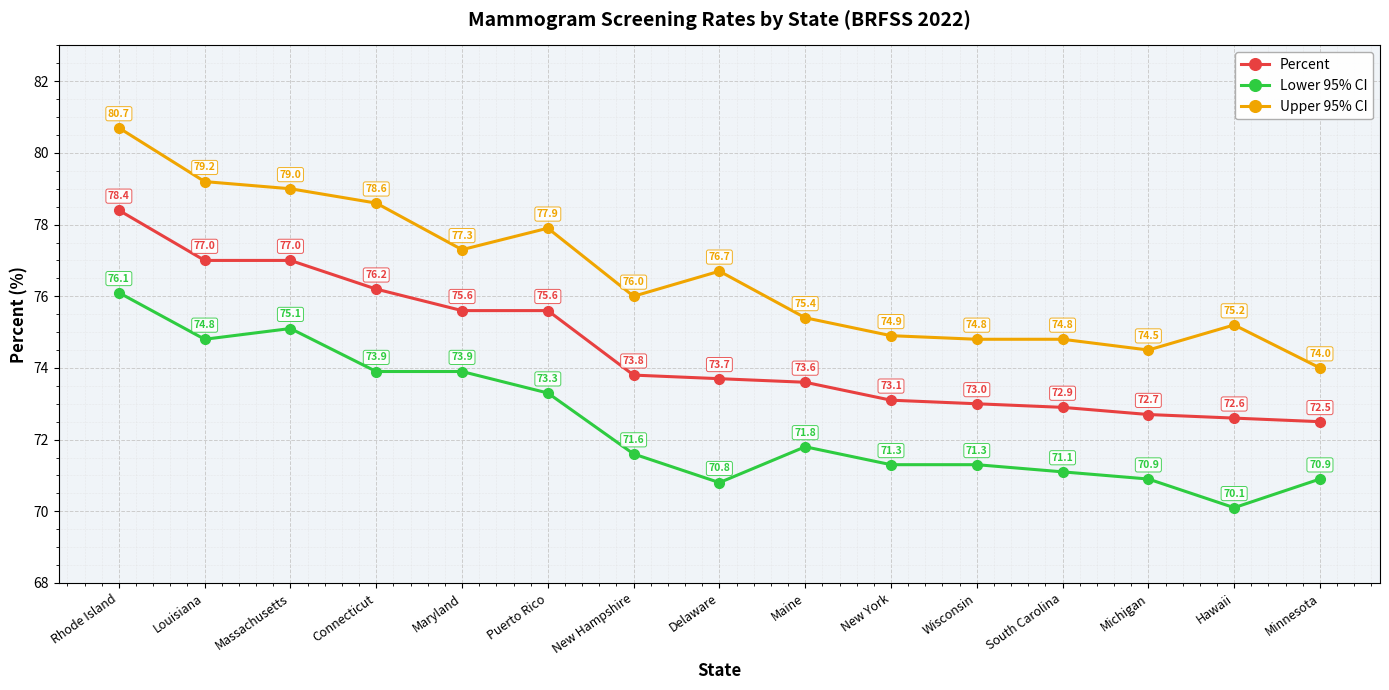

Reading left to right, what are all the values shown in this chart?

Percent: 78.4	77.0	77.0	76.2	75.6	75.6	73.8	73.7	73.6	73.1	73.0	72.9	72.7	72.6	72.5
Lower 95% CI: 76.1	74.8	75.1	73.9	73.9	73.3	71.6	70.8	71.8	71.3	71.3	71.1	70.9	70.1	70.9
Upper 95% CI: 80.7	79.2	79.0	78.6	77.3	77.9	76.0	76.7	75.4	74.9	74.8	74.8	74.5	75.2	74.0